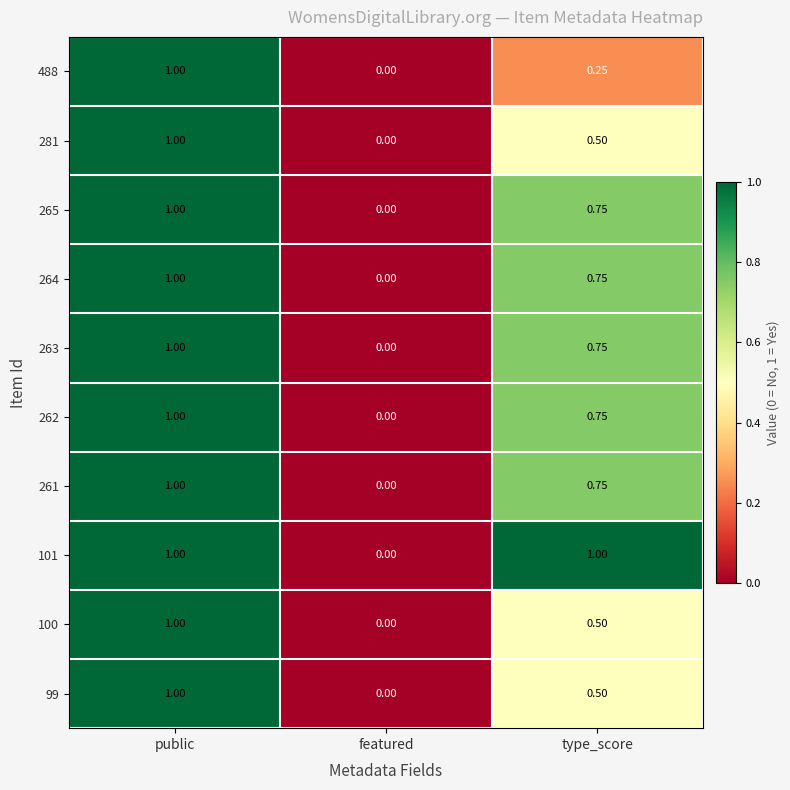

Where is 488 nearest to the value 0?

featured